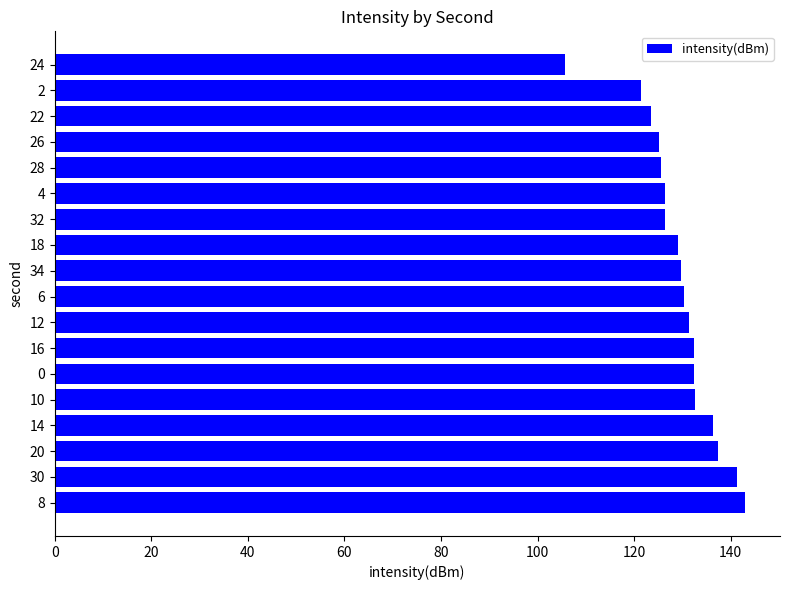

The chart shows a value of 215.9 at 34. True or false?

False